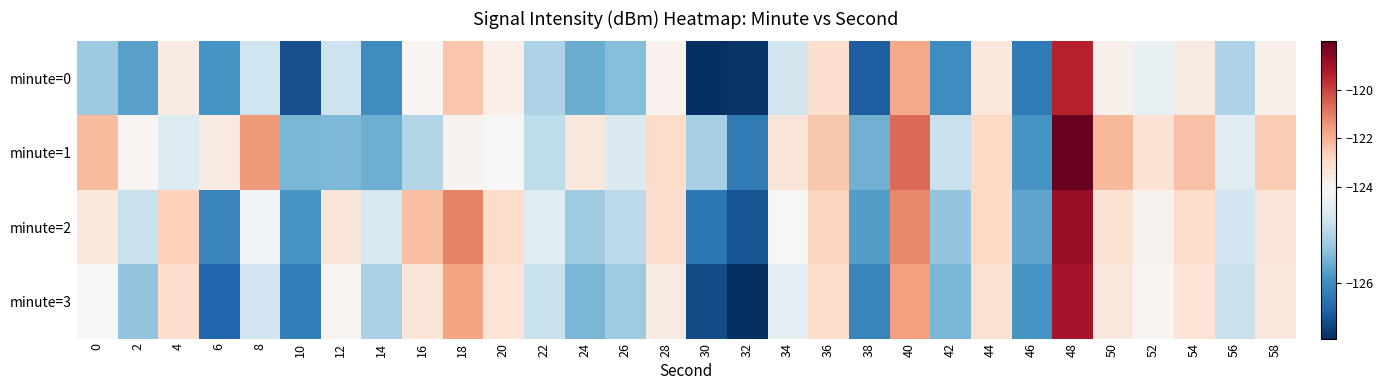

List the series in order of their peak value, lowest first.

minute=0, minute=3, minute=2, minute=1